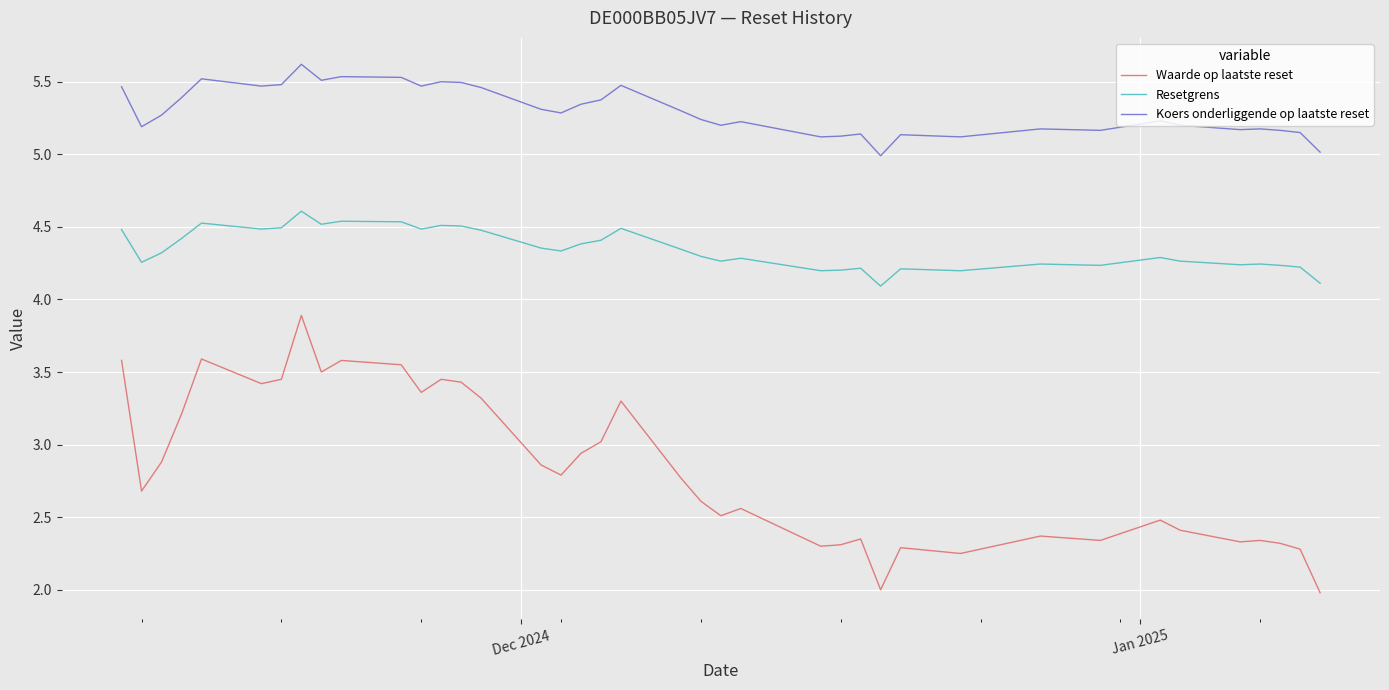

True or false: Waarde op laatste reset and Resetgrens cross at least once.

False